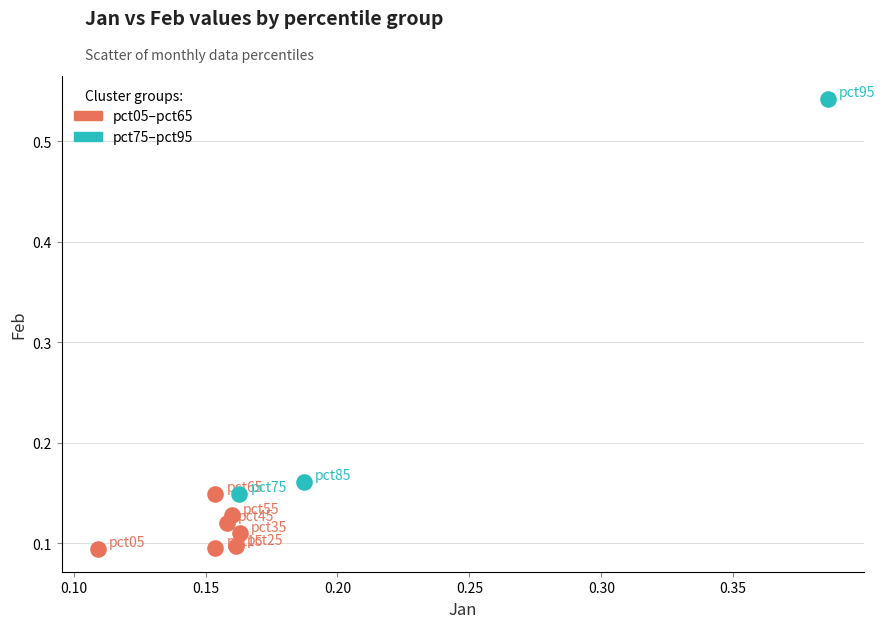

Which series has the largest Y range (max minus min)?

pct75–pct95